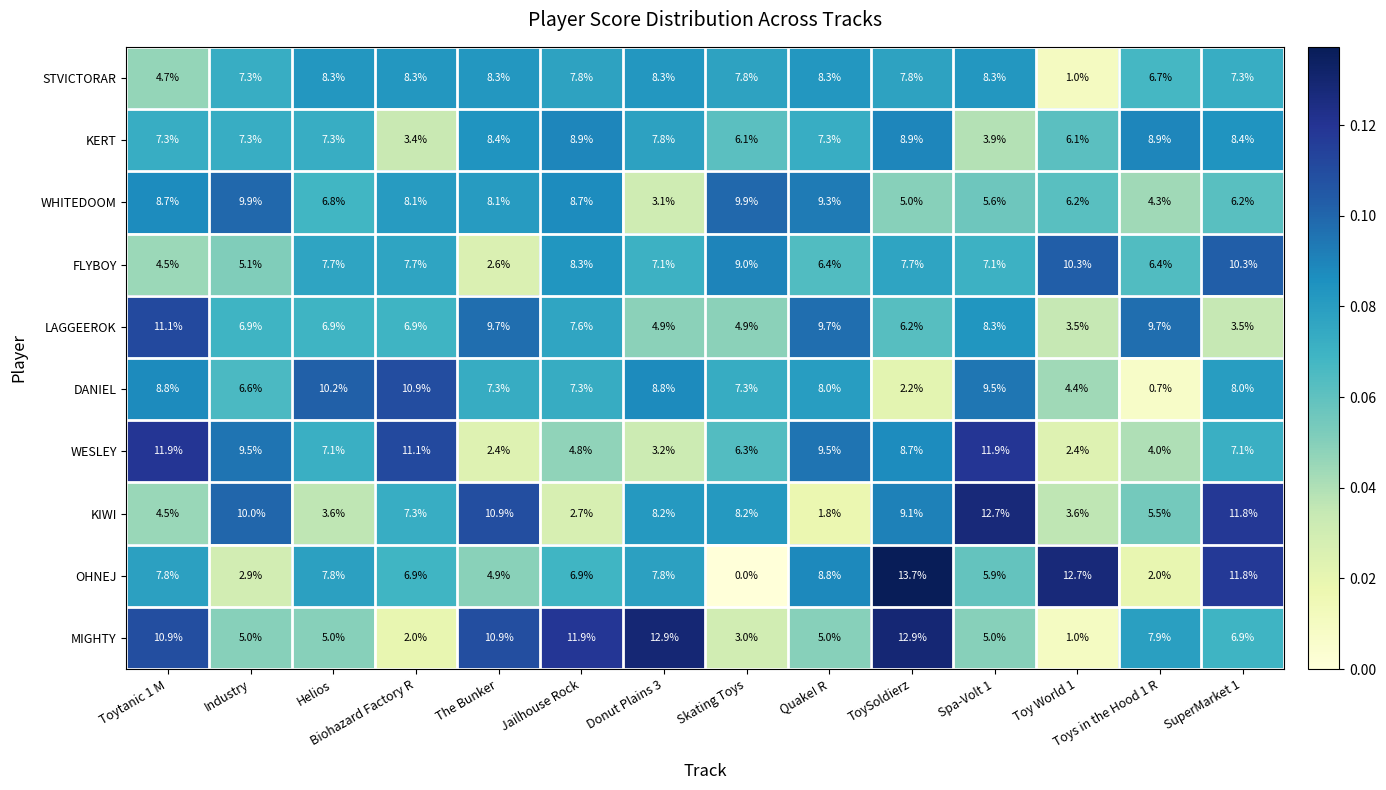

Between Industry and ToySoldierz, which series saw the biggest shift?

OHNEJ